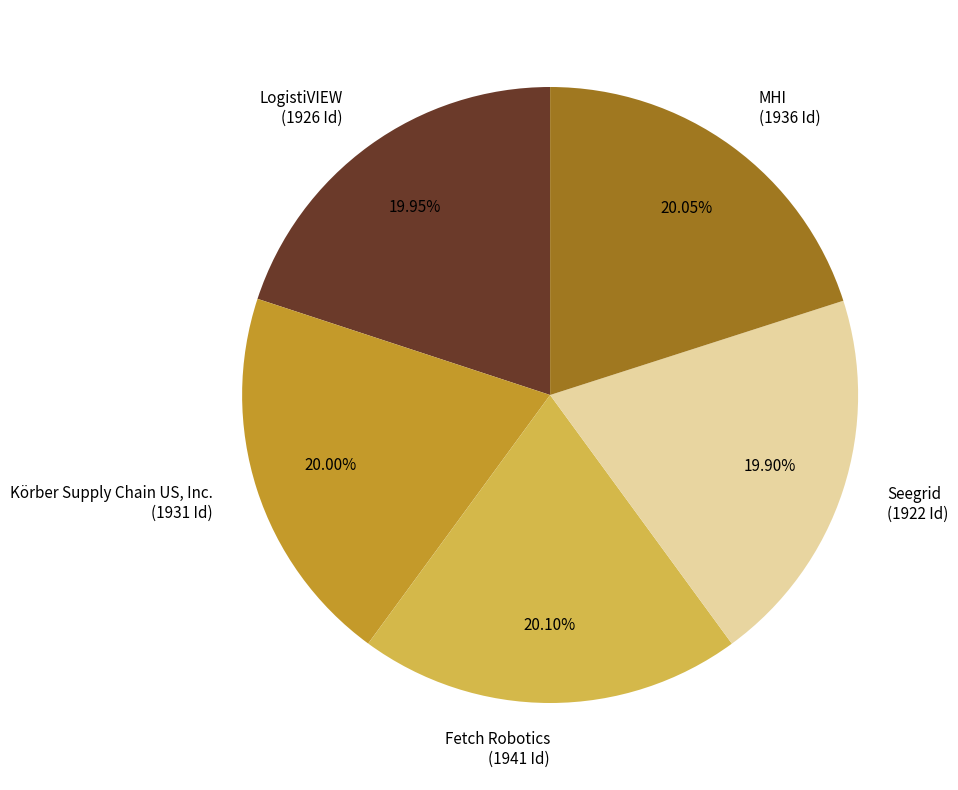

Combined, what portion of the pie is Fetch Robotics and Körber Supply Chain US, Inc.?

40.1%